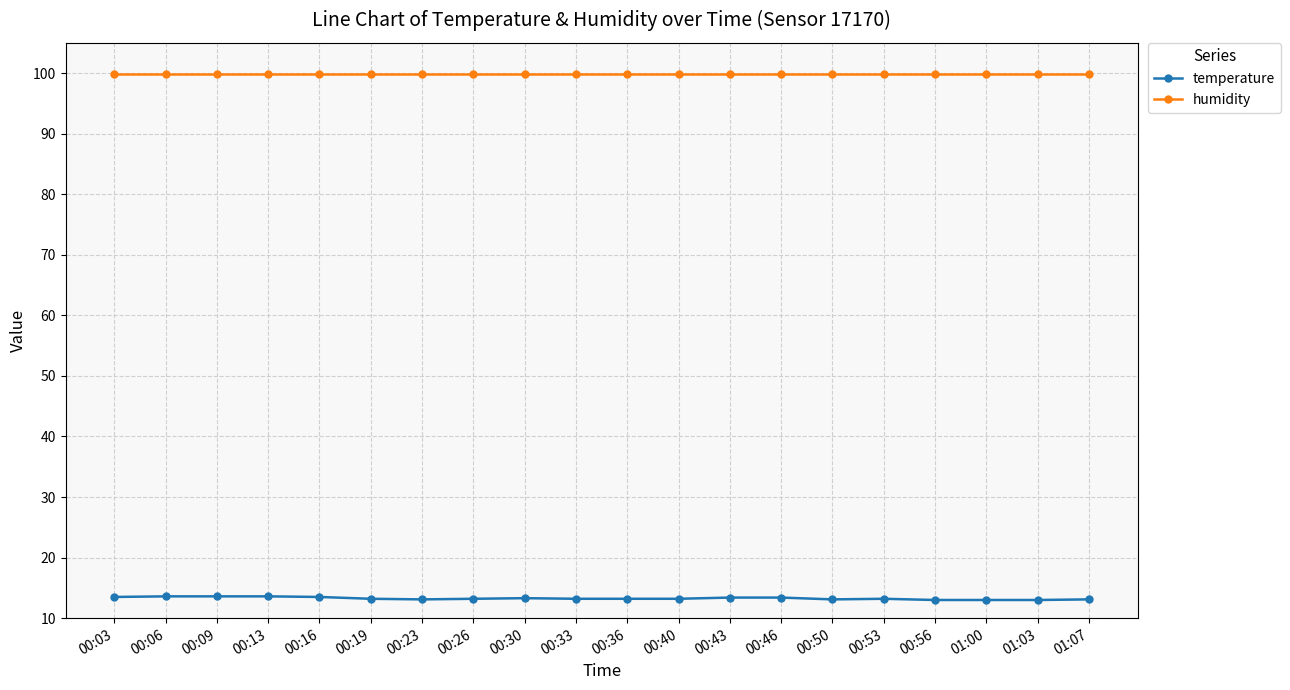

True or false: temperature and humidity cross at least once.

False